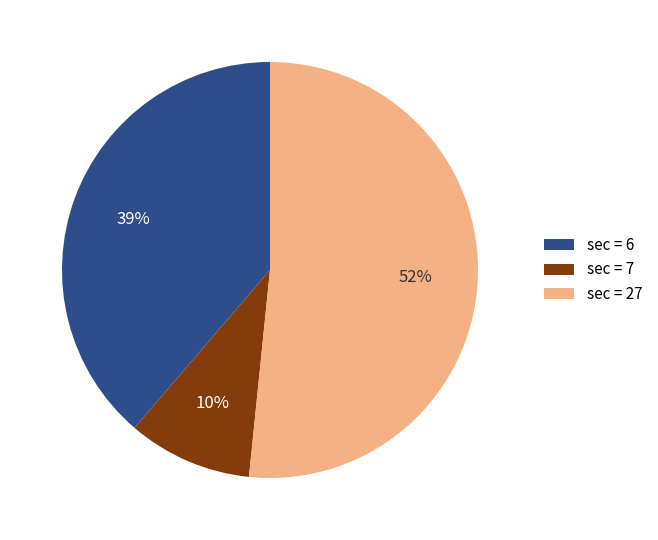

How many slices are in this pie chart?

3